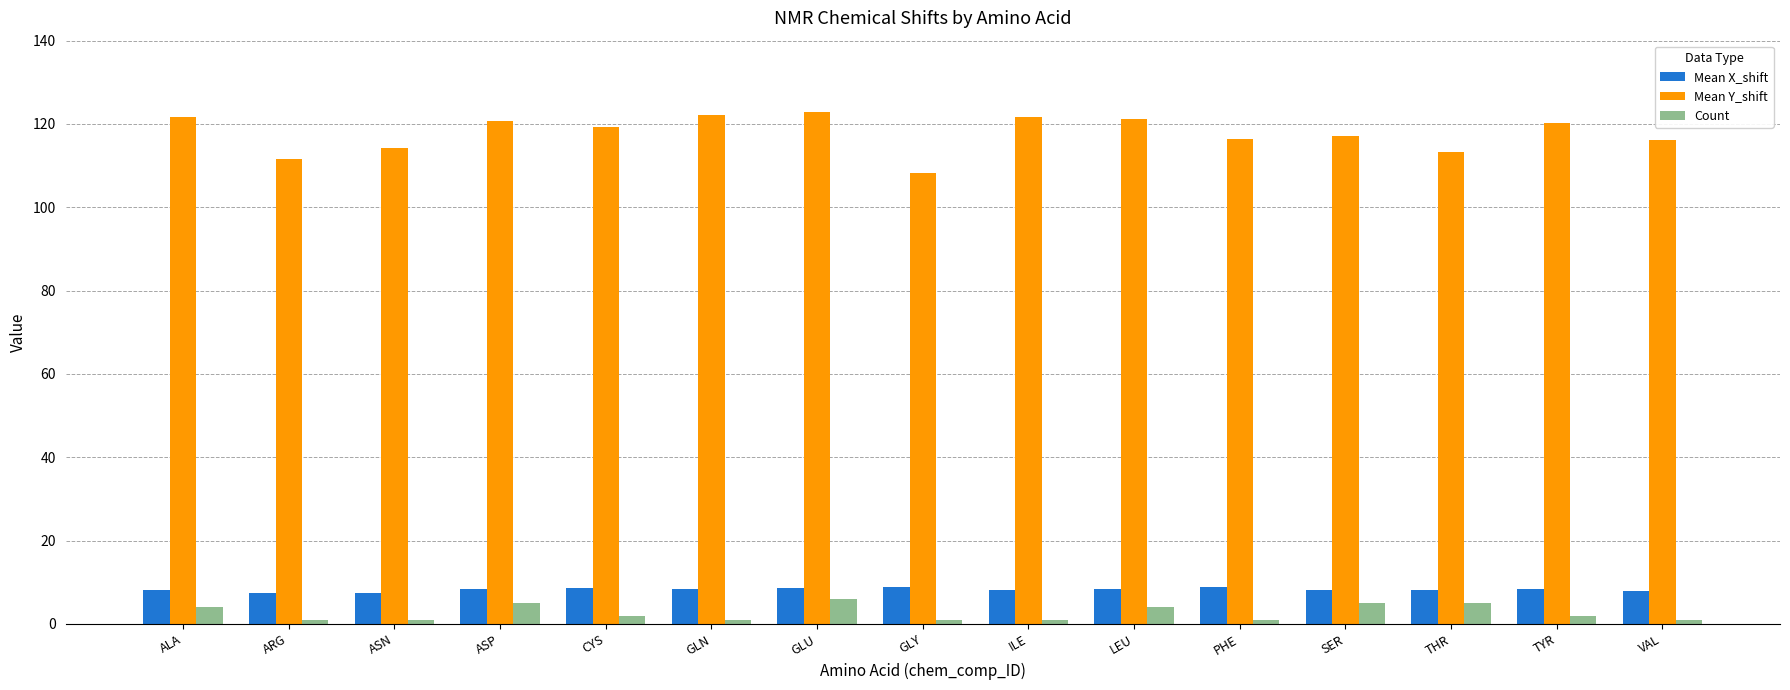

What position from the left is GLU?

7